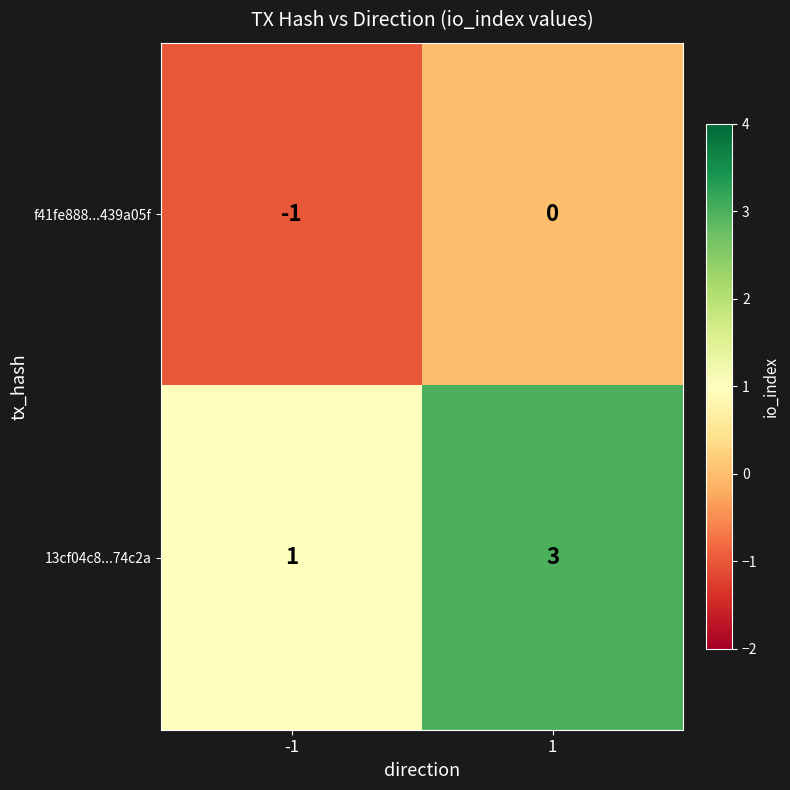

At which category is the sum across all series the highest?

1